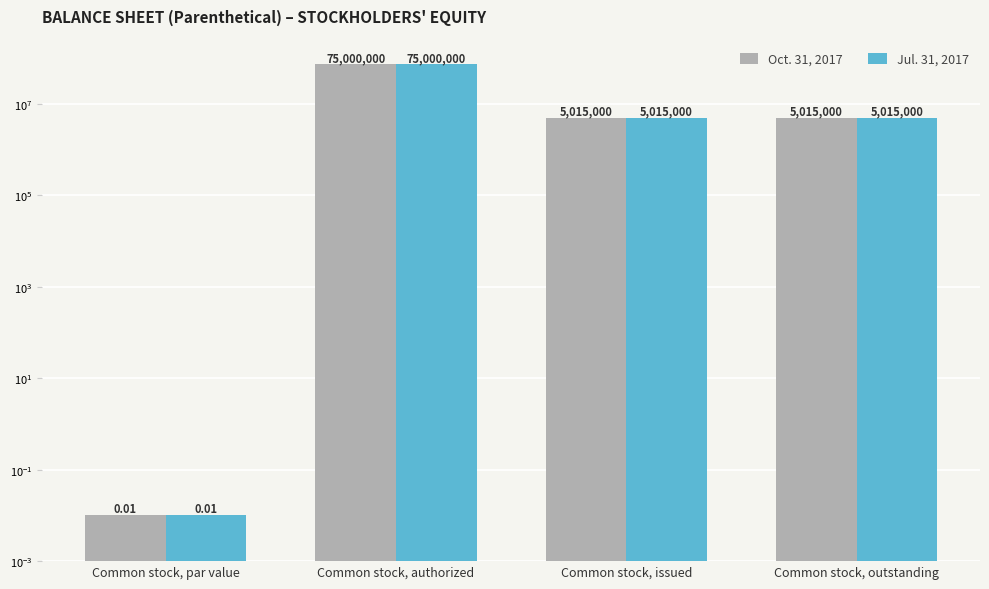

What is the label of the 1st bar from the right?

Common stock, outstanding